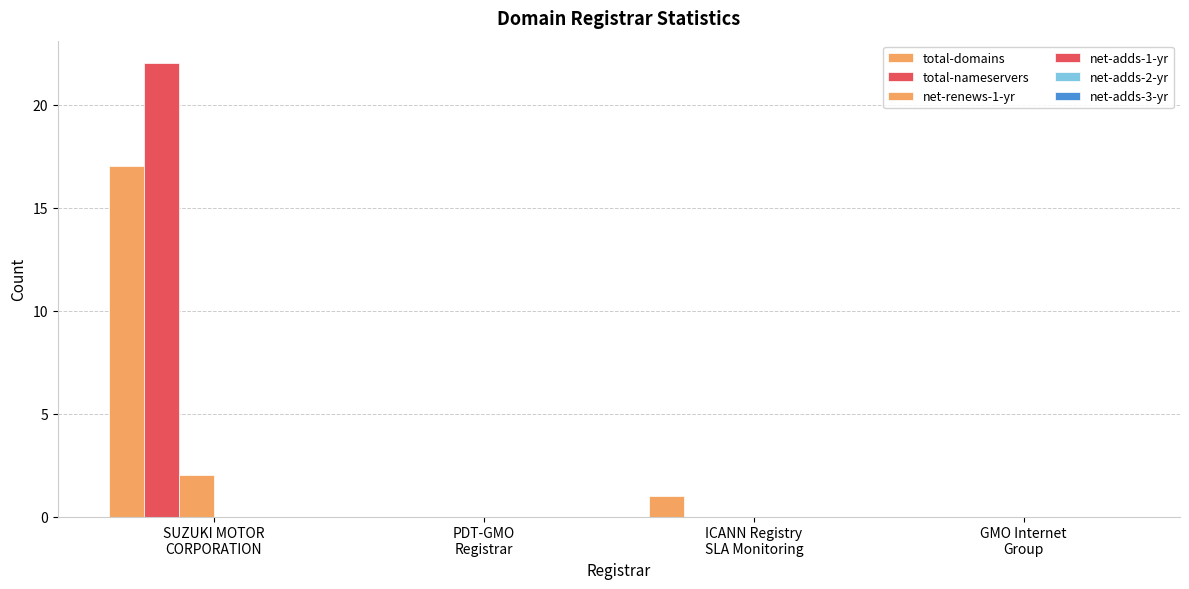

How many categories are shown in the chart?

4